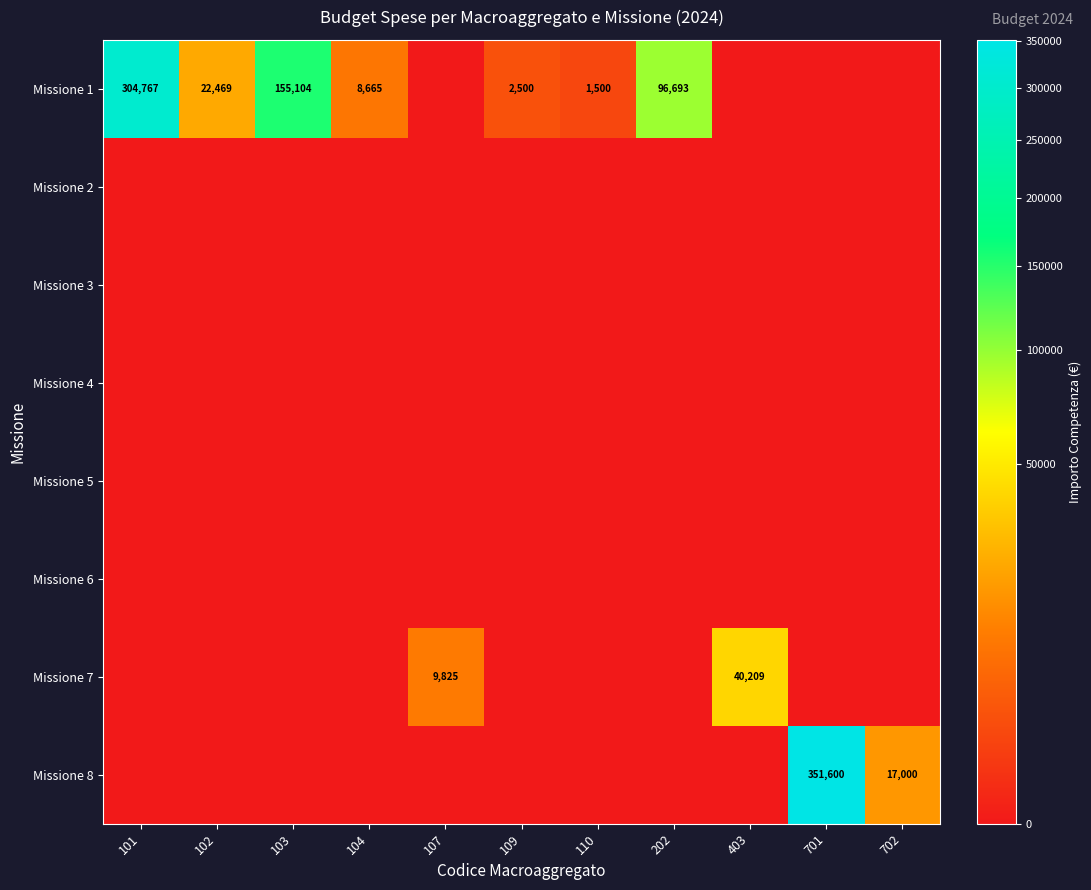

Rank the series by their maximum value, from highest to lowest.

Missione 8, Missione 1, Missione 7, Missione 2, Missione 3, Missione 4, Missione 5, Missione 6